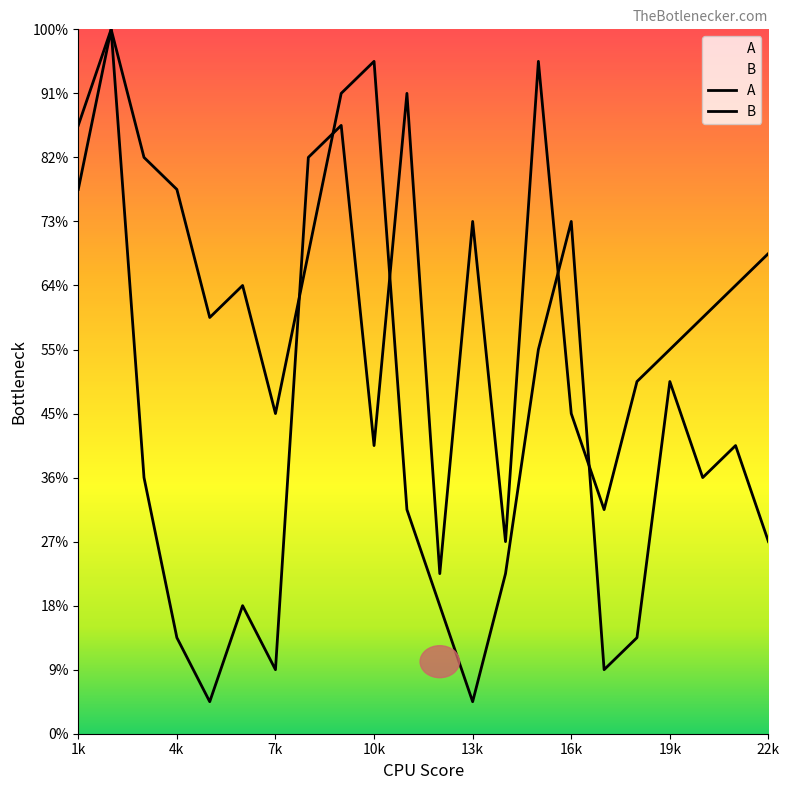

Does the chart display data point markers on the line(s)?

No